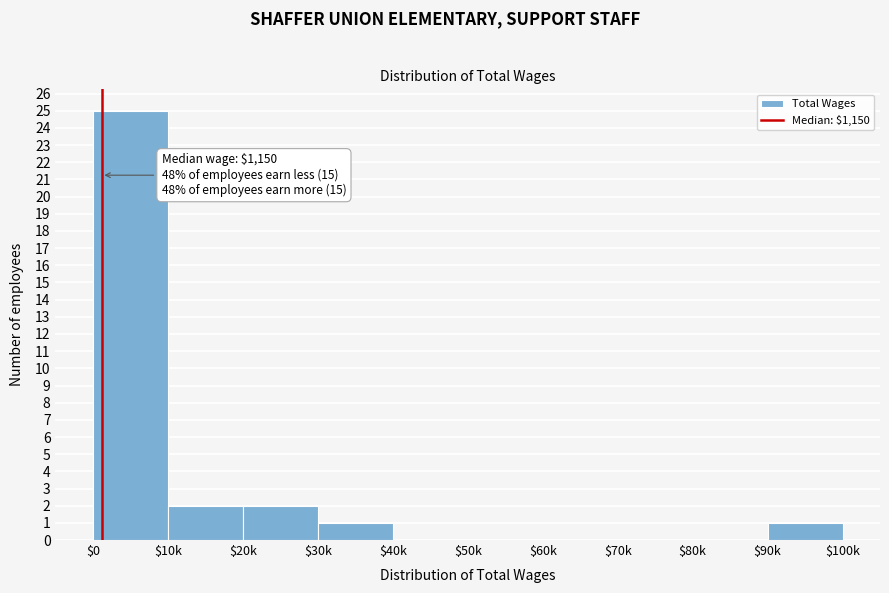

What is the maximum value shown in the chart?

25